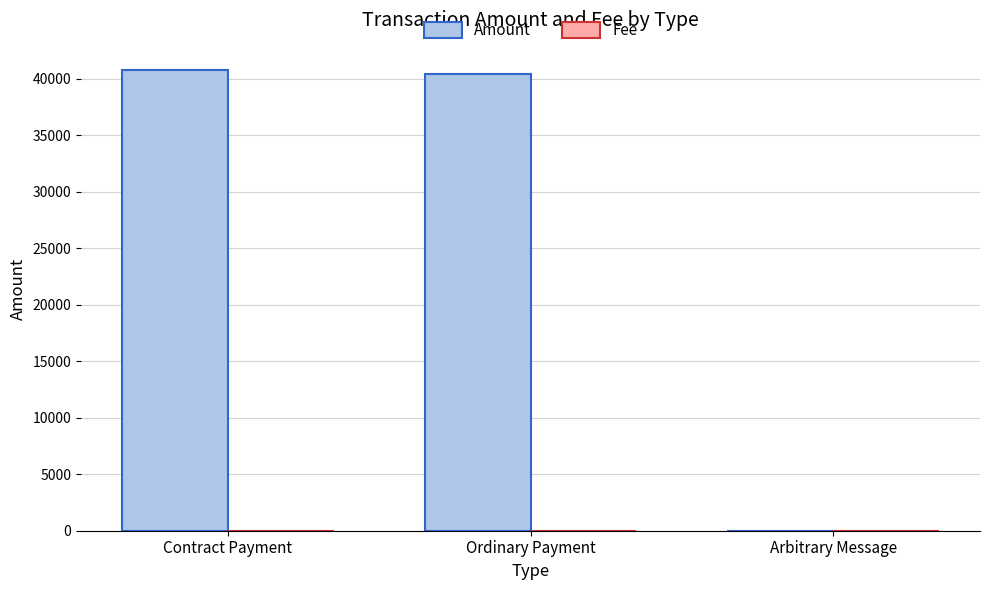

Which series has the largest total across all categories?

Amount